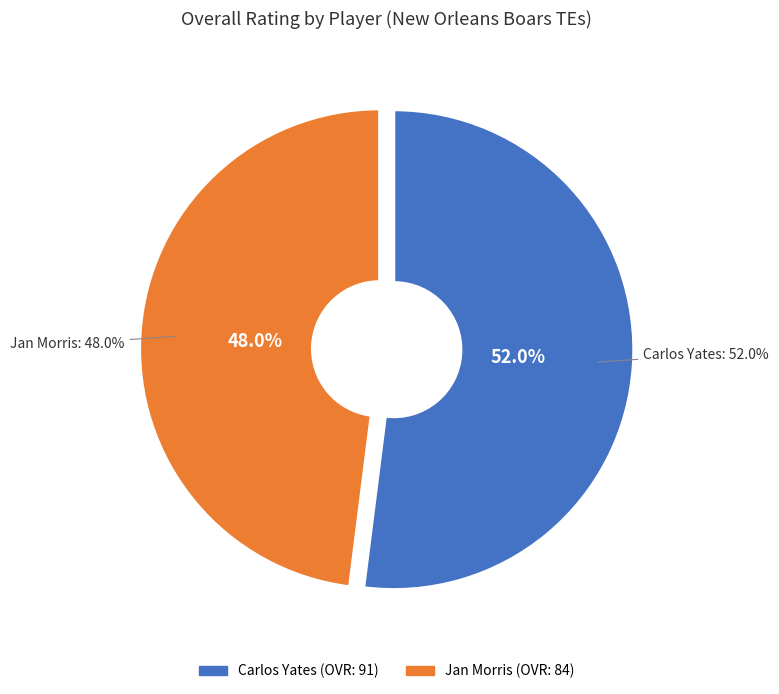

Is Carlos Yates the majority of the pie?

Yes